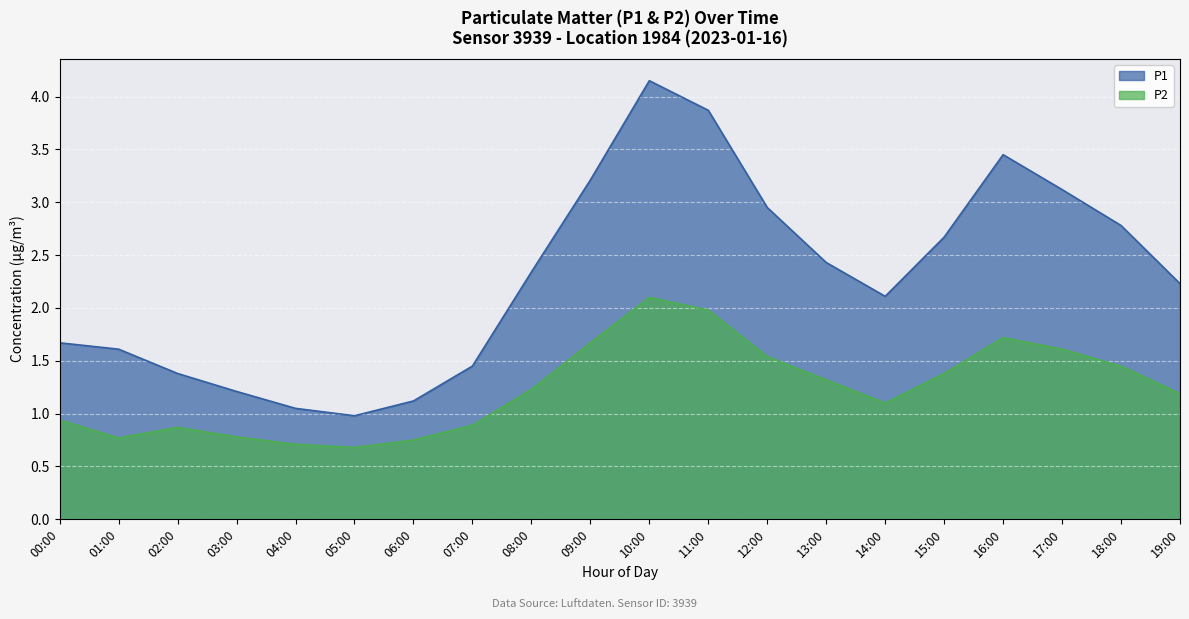

True or false: P1 and P2 cross at least once.

False